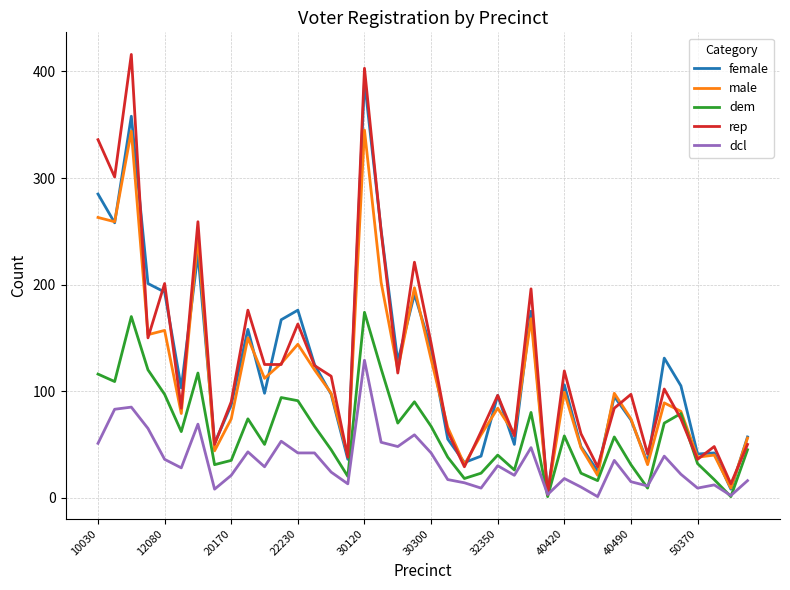

What is the maximum value shown in the chart?

416